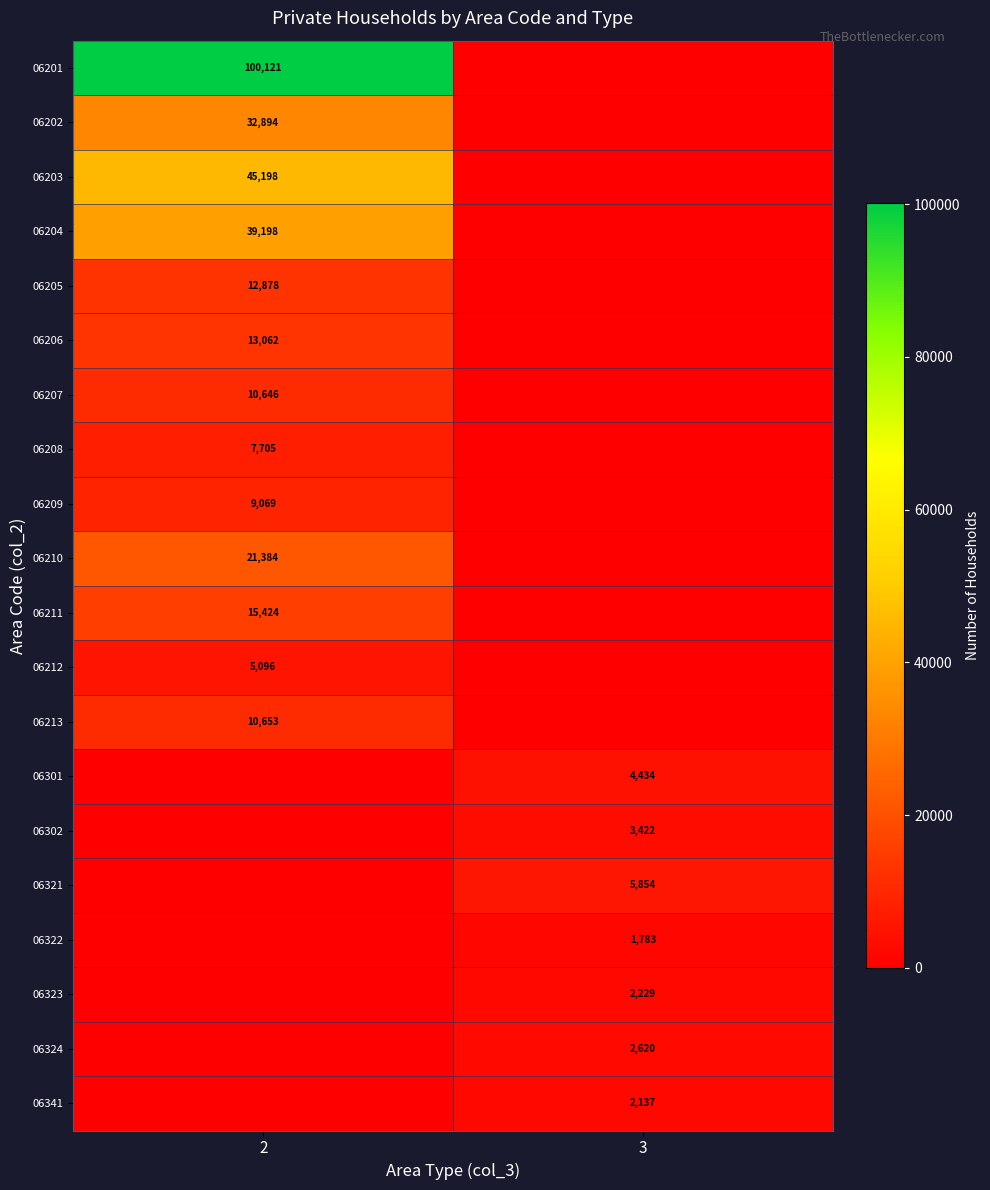

Which series has the largest range (max minus min)?

row_0